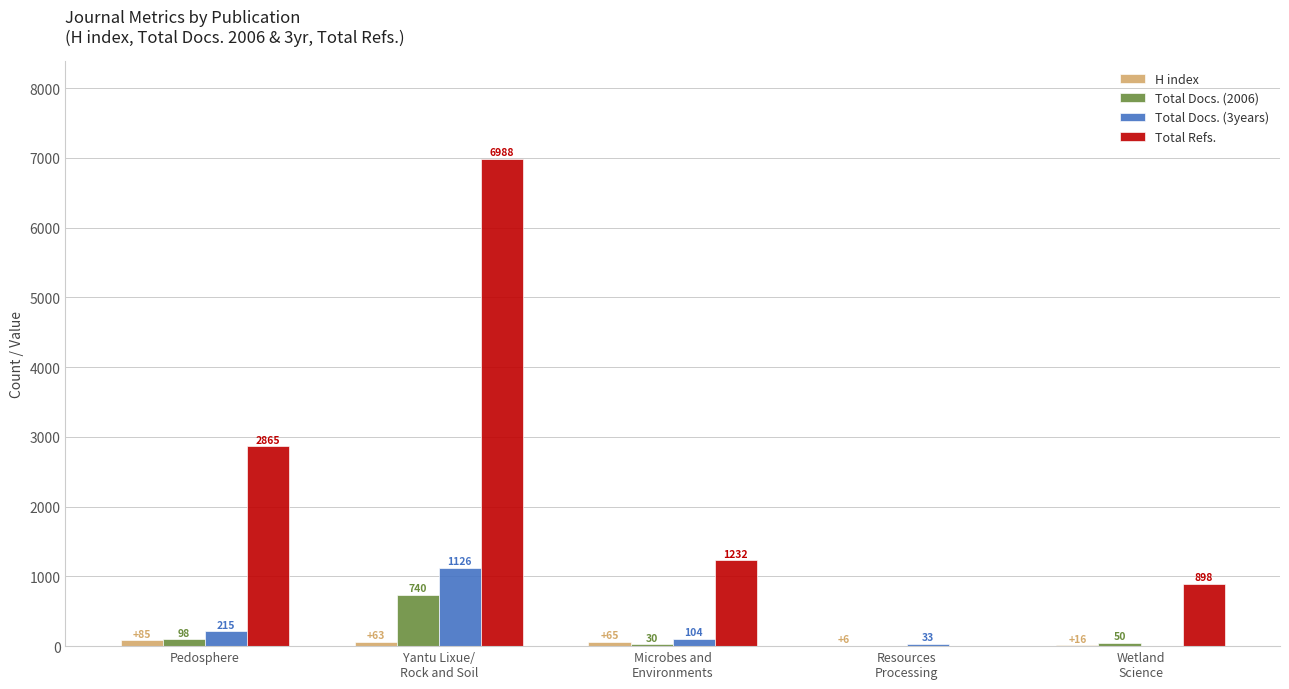

What is the average value of the H index series?

47